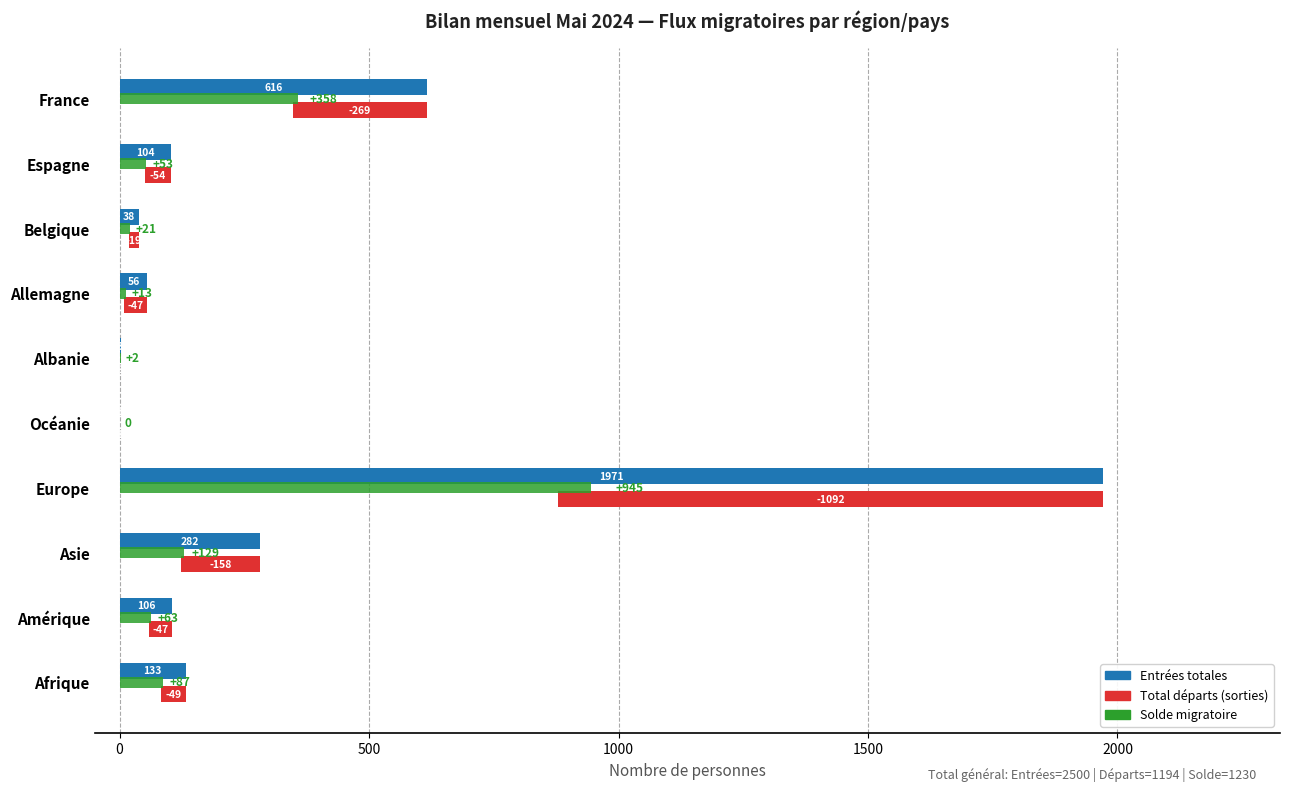

Is the value of Total départs (sorties) at Belgique greater than the value of Entrées totales at Belgique?

No